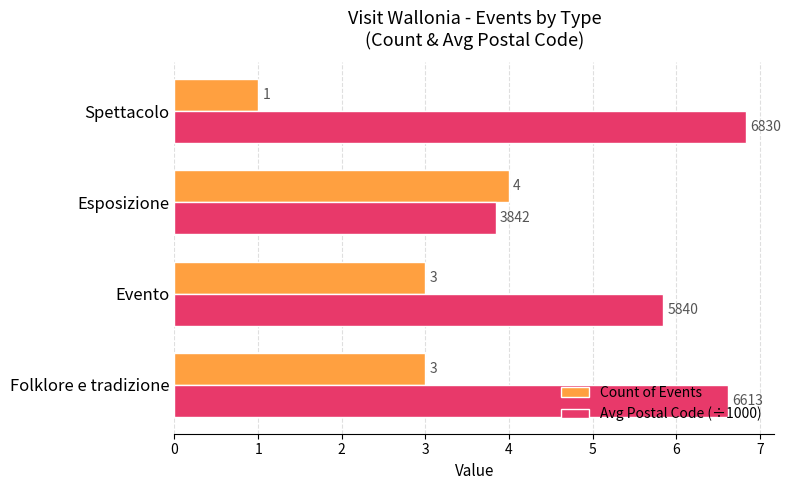

How many series are shown in this chart?

2